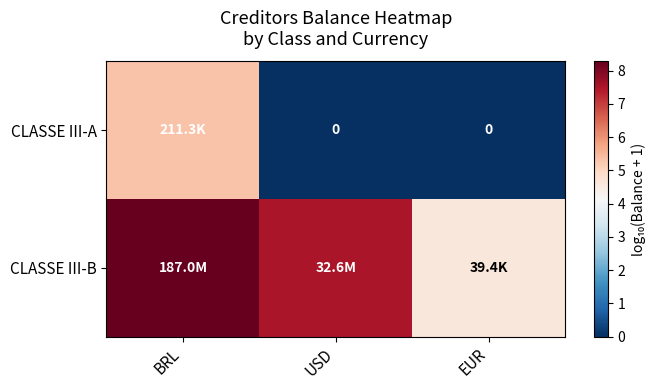

At BRL, list the series in order from smallest to largest.

CLASSE III-A, CLASSE III-B